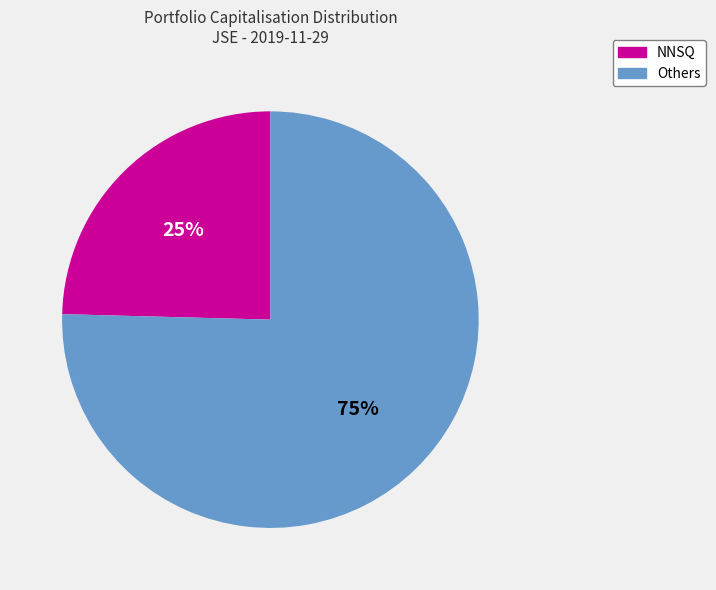

How many segments does this pie chart have?

2